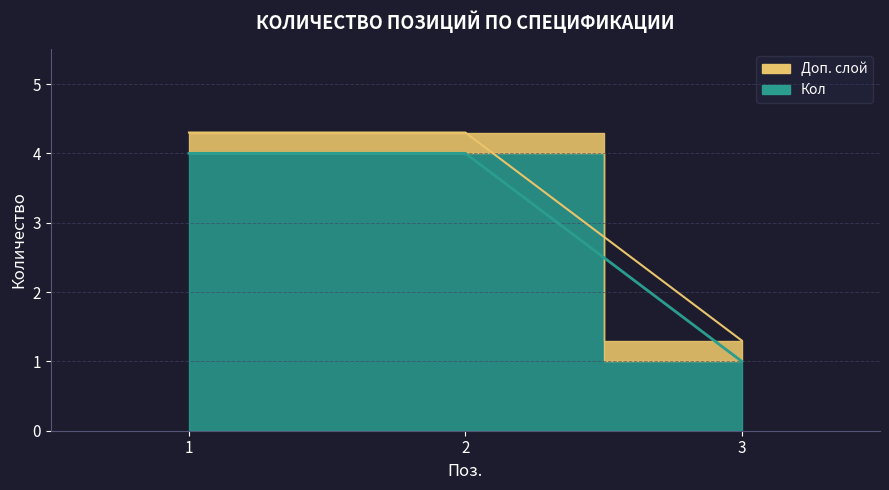

The chart shows a value of 2 at 3. True or false?

False